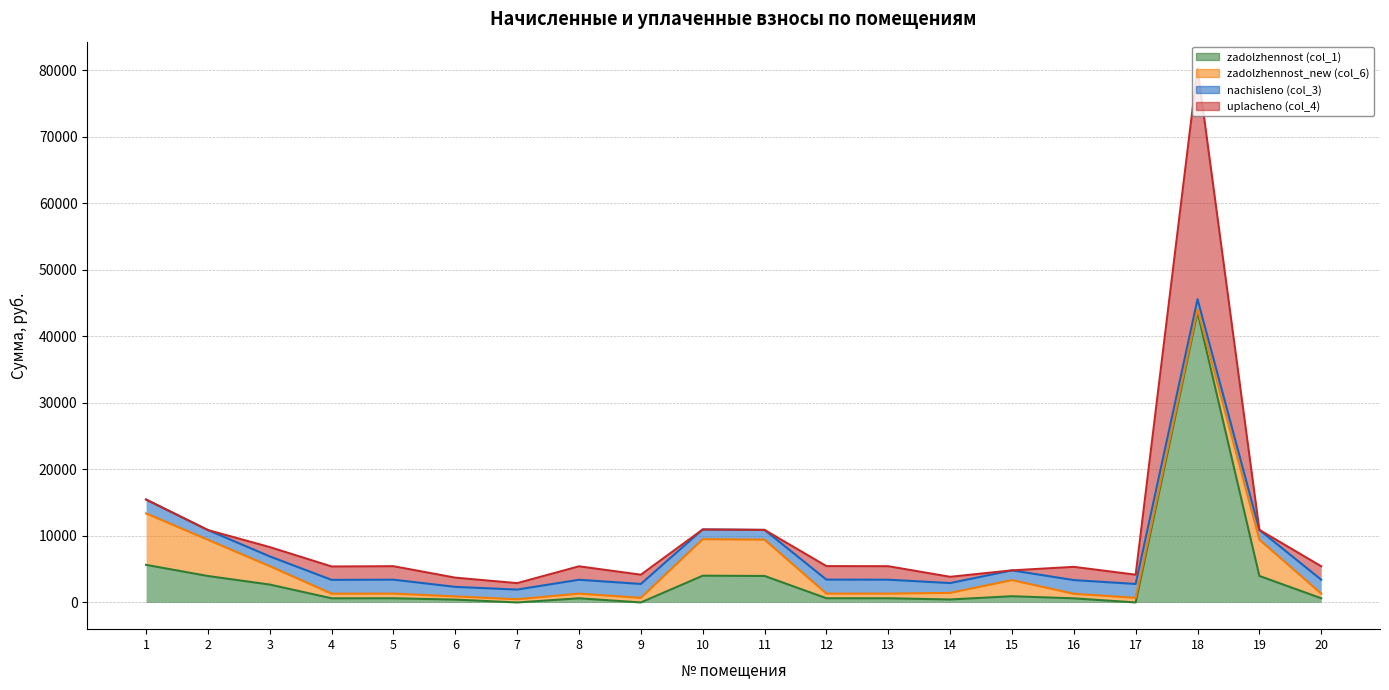

What is the average value of the zadolzhennost (col_1) series?

3707.2